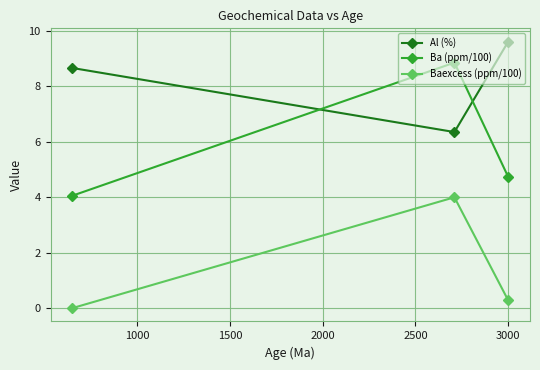

What is the highest value of the Al (%) series?

9.6